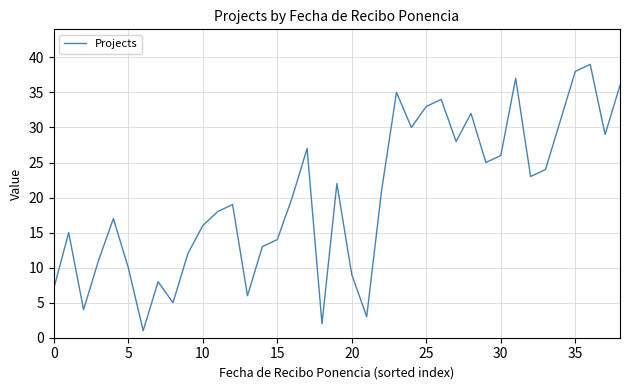

What is the greatest value displayed?

39